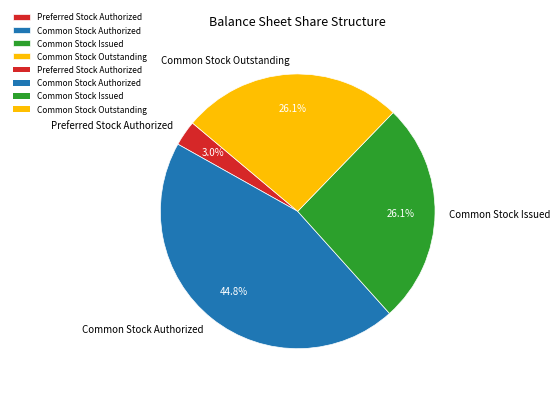

What is the largest slice in the pie chart?

Common Stock Authorized